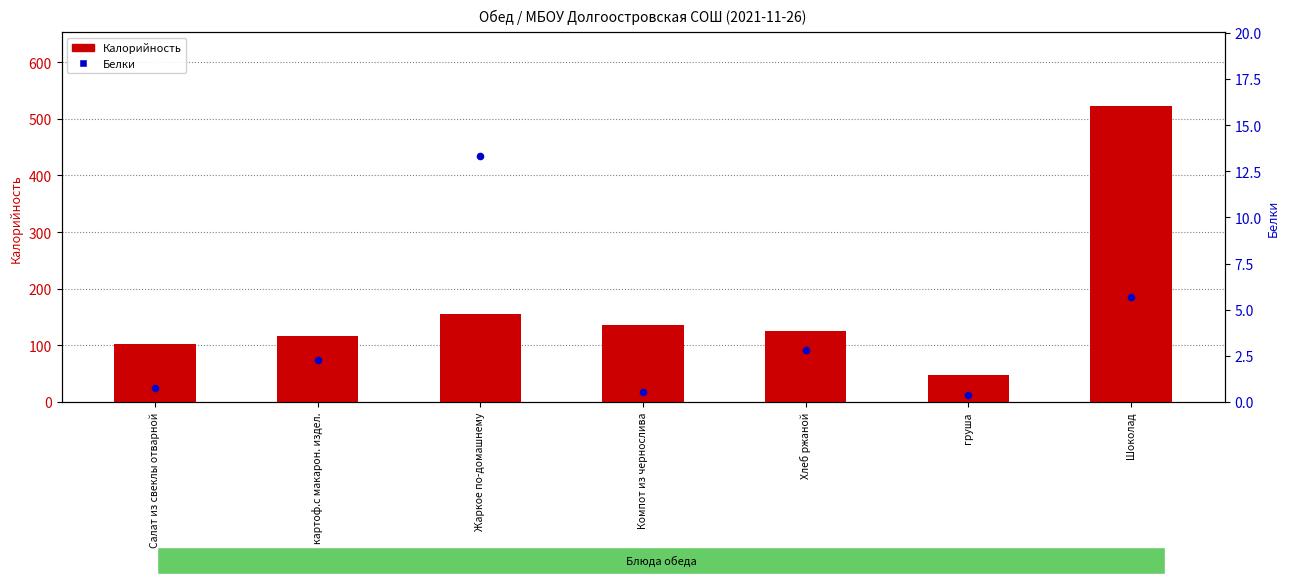

What is the total value across all series at Салат из свеклы отварной?

103.8